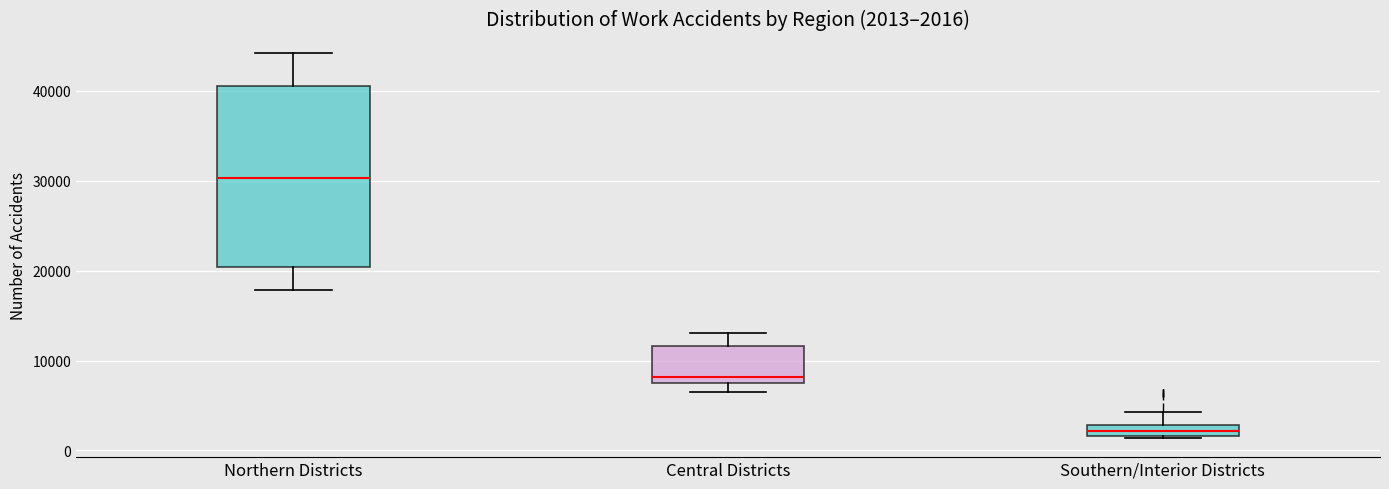

Which box has the highest median line?

Northern Districts